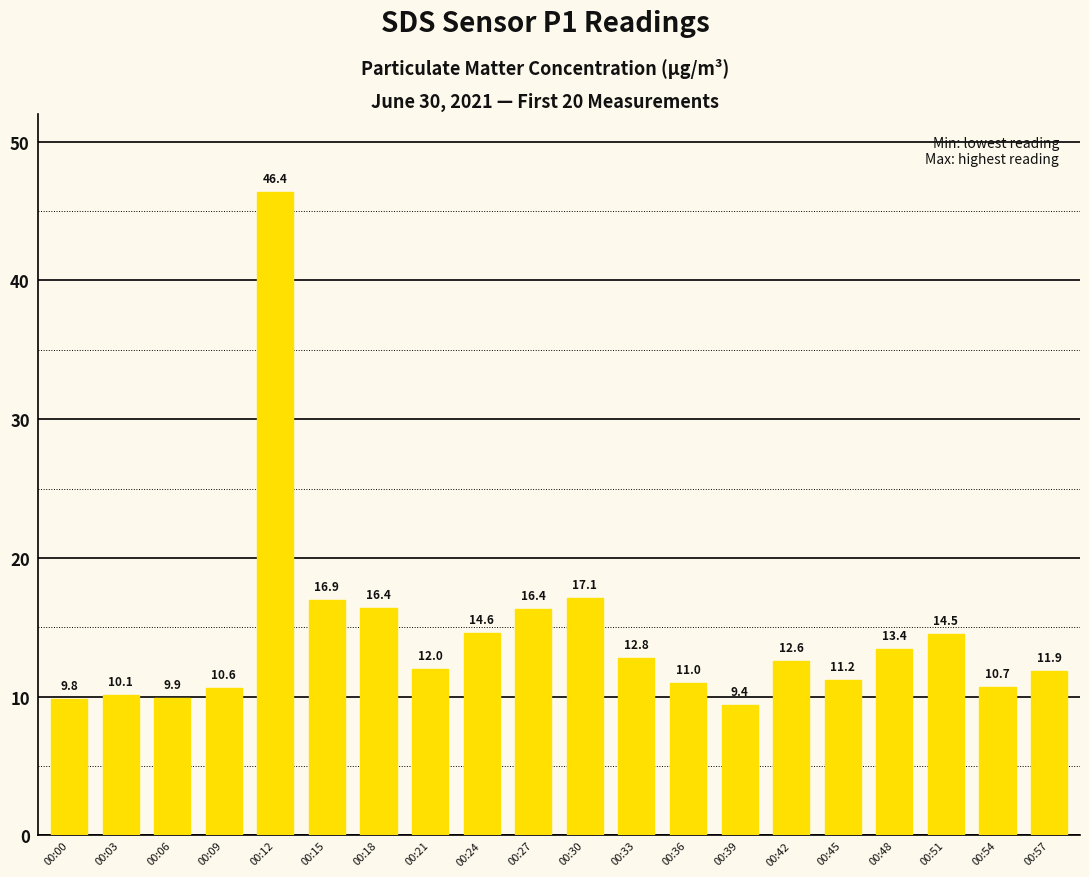

What is the value of the 5th bar from the left?

46.4